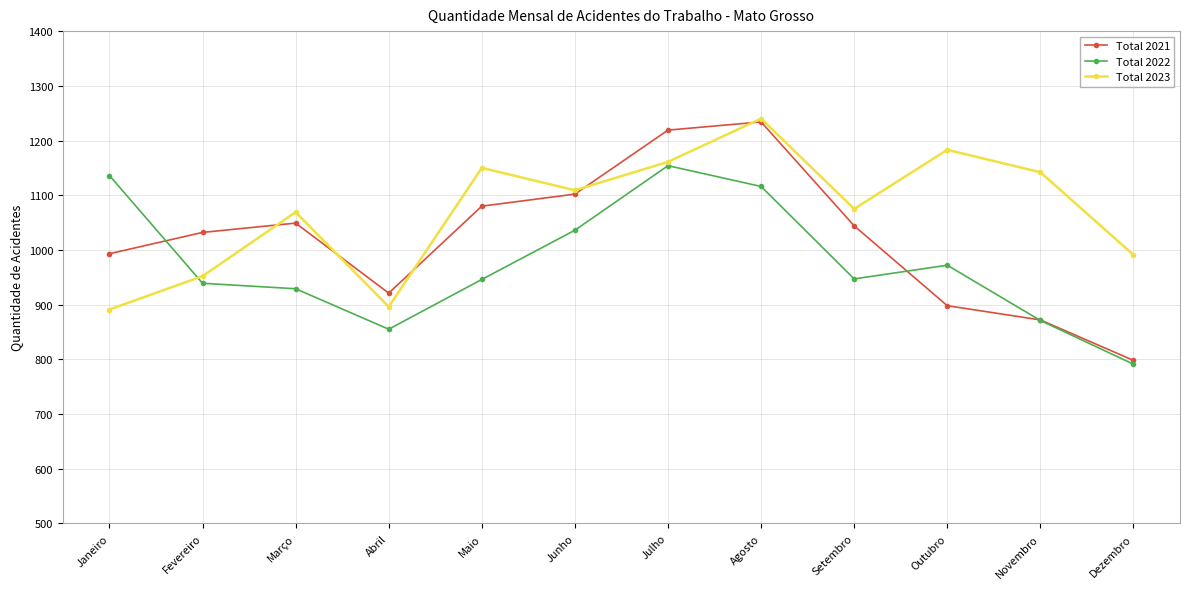

At which category does Total 2022 reach its first local valley?

Abril